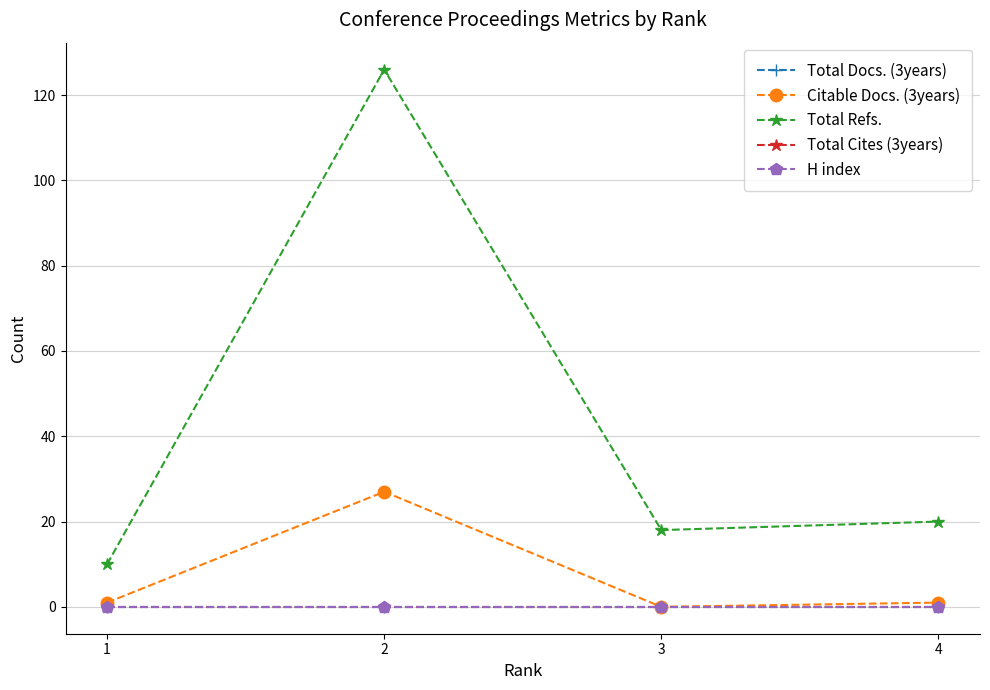

Which has a higher value, 4 or 3?

4